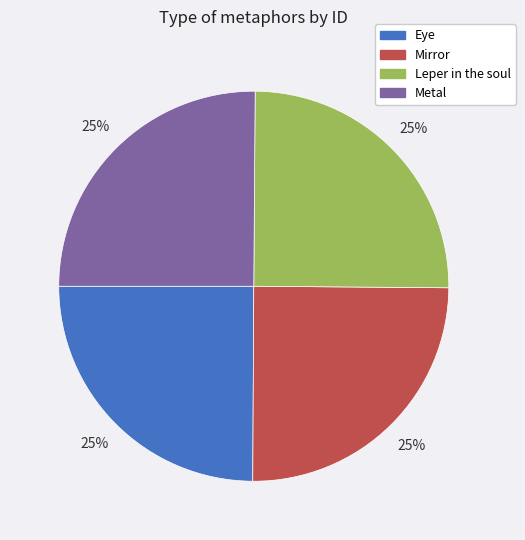

To the nearest percent, what is the combined percentage of Mirror and Metal?

50%